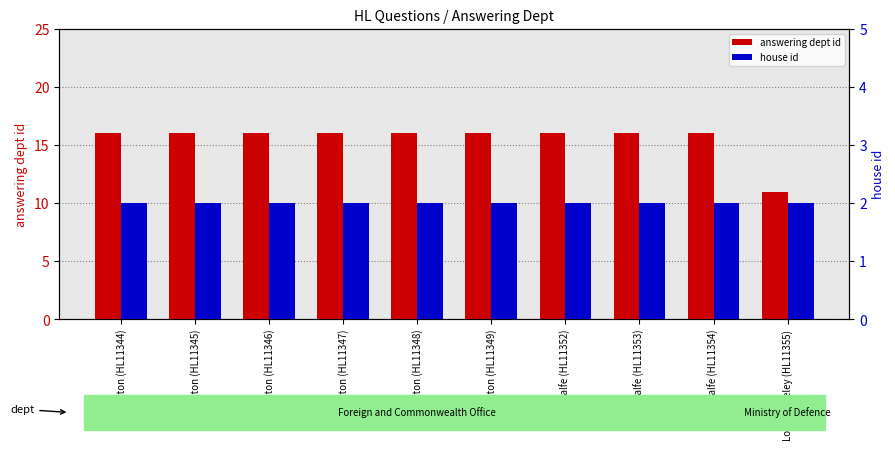

Count the number of categories in the chart.

10